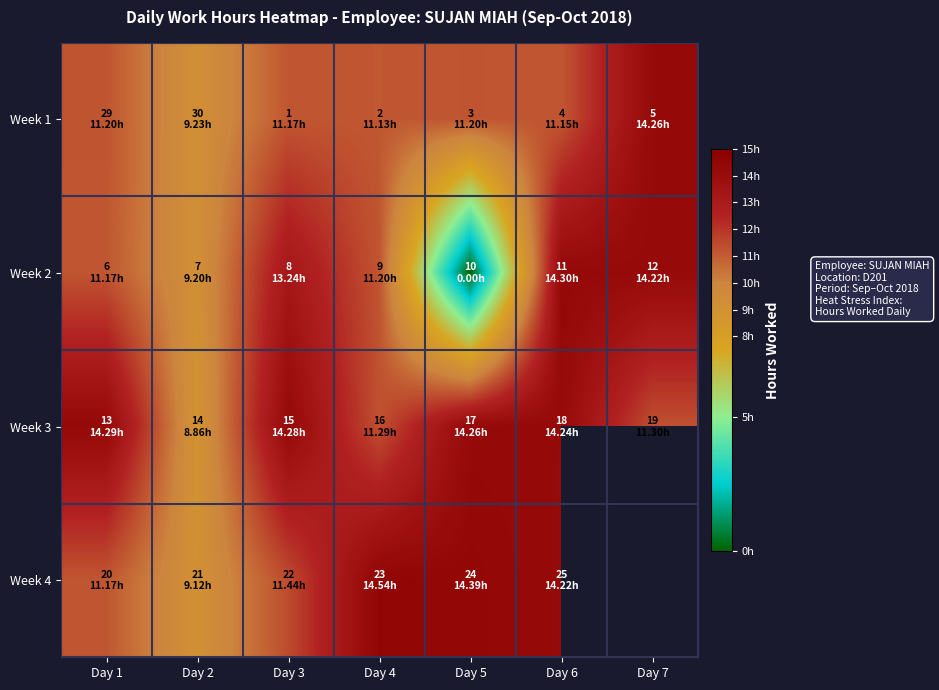

The value of Week 1 at Day 6 is 3.5. True or false?

False